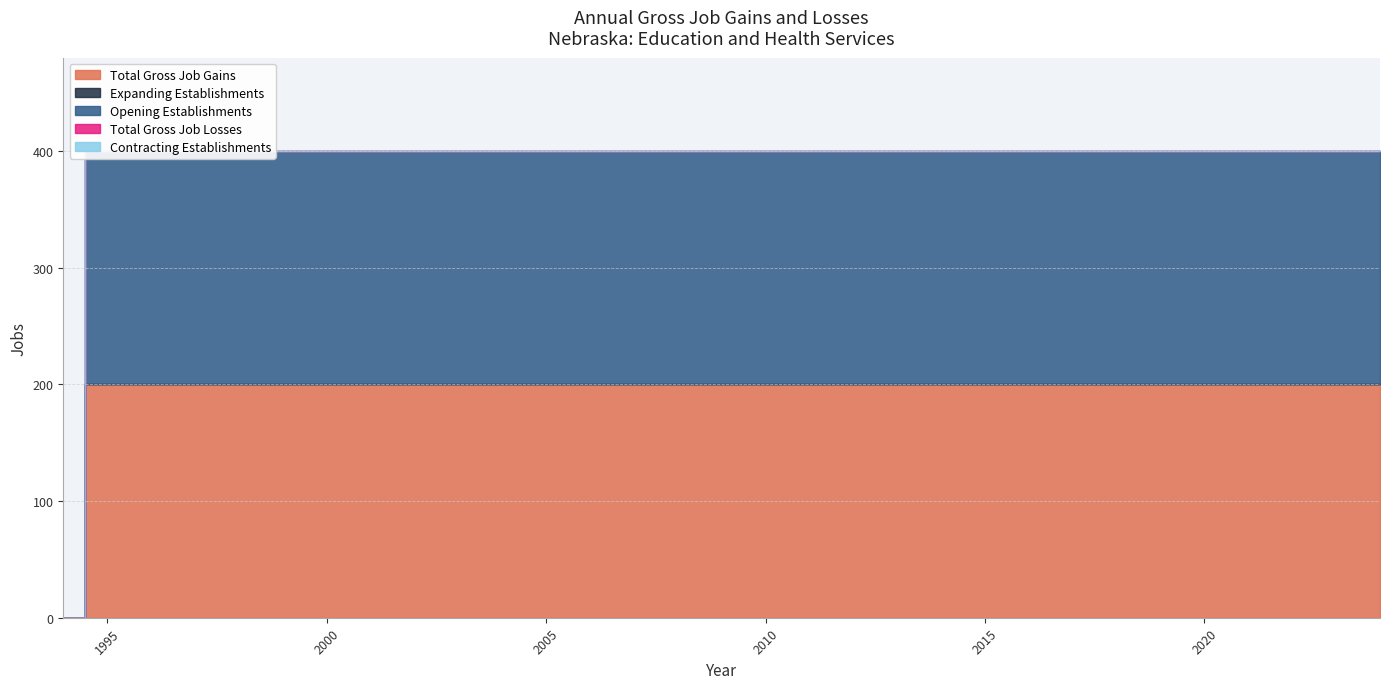

Rank the categories by Contracting Establishments value from lowest to highest.

1994, 1995, 1996, 1997, 1998, 1999, 2000, 2001, 2002, 2003, 2004, 2005, 2006, 2007, 2008, 2009, 2010, 2011, 2012, 2013, 2014, 2015, 2016, 2017, 2018, 2019, 2020, 2021, 2022, 2023, 2024